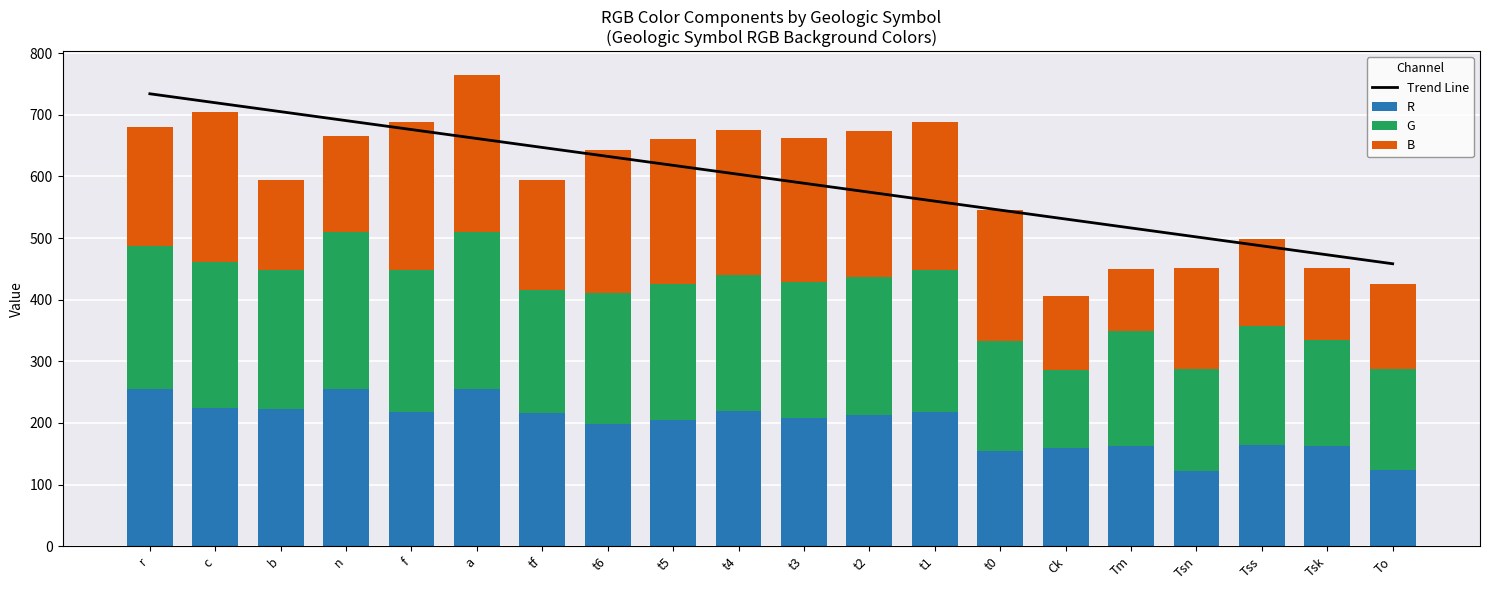

What is the difference between the Trend Line values at Ck and t2?

43.5